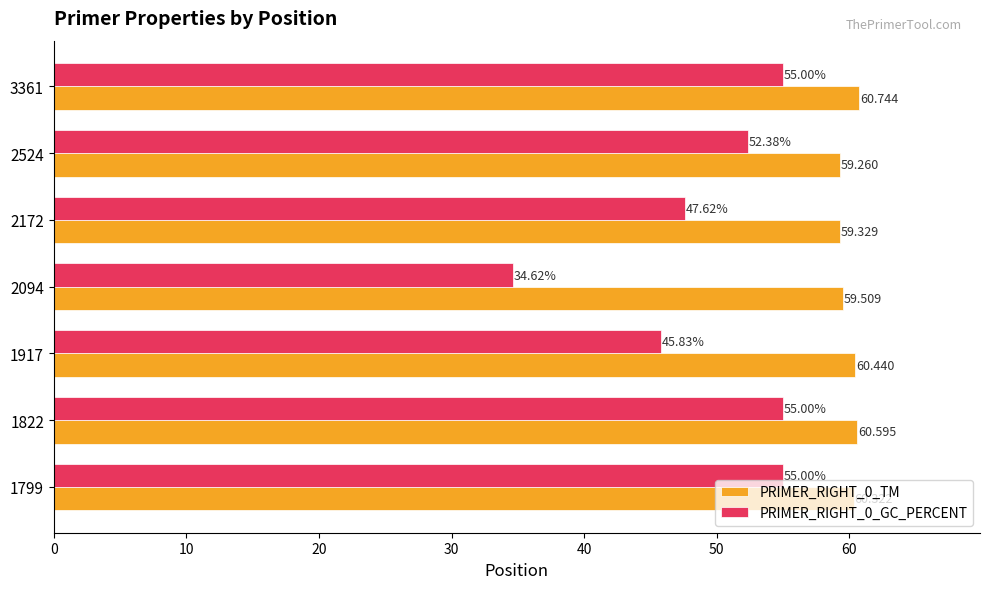

Where is PRIMER_RIGHT_0_GC_PERCENT nearest to the value 44?

1917